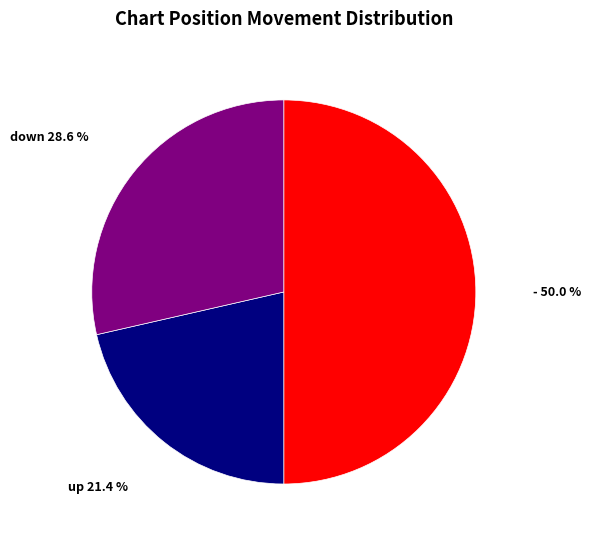

How many slices are in this pie chart?

3